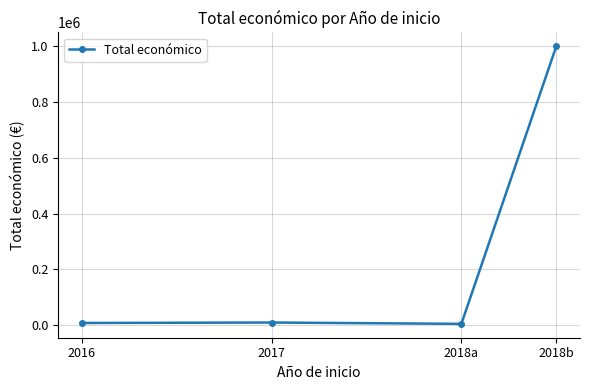

True or false: there are more than 2 points higher than both neighbors.

False